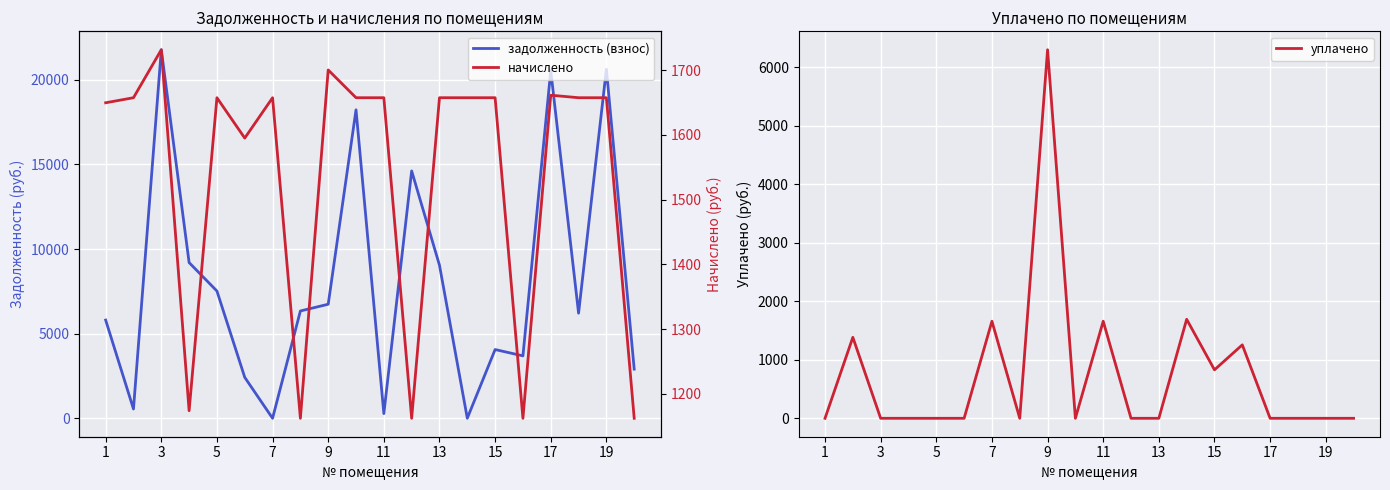

What is the difference between the highest and lowest values at 15?

6340.7